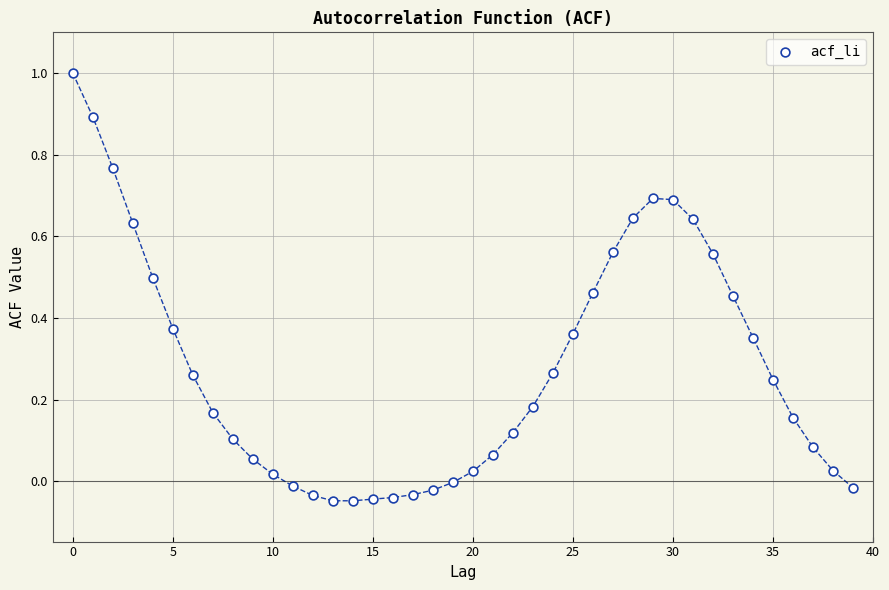

What is the range of Y values (max minus min)?

1.0